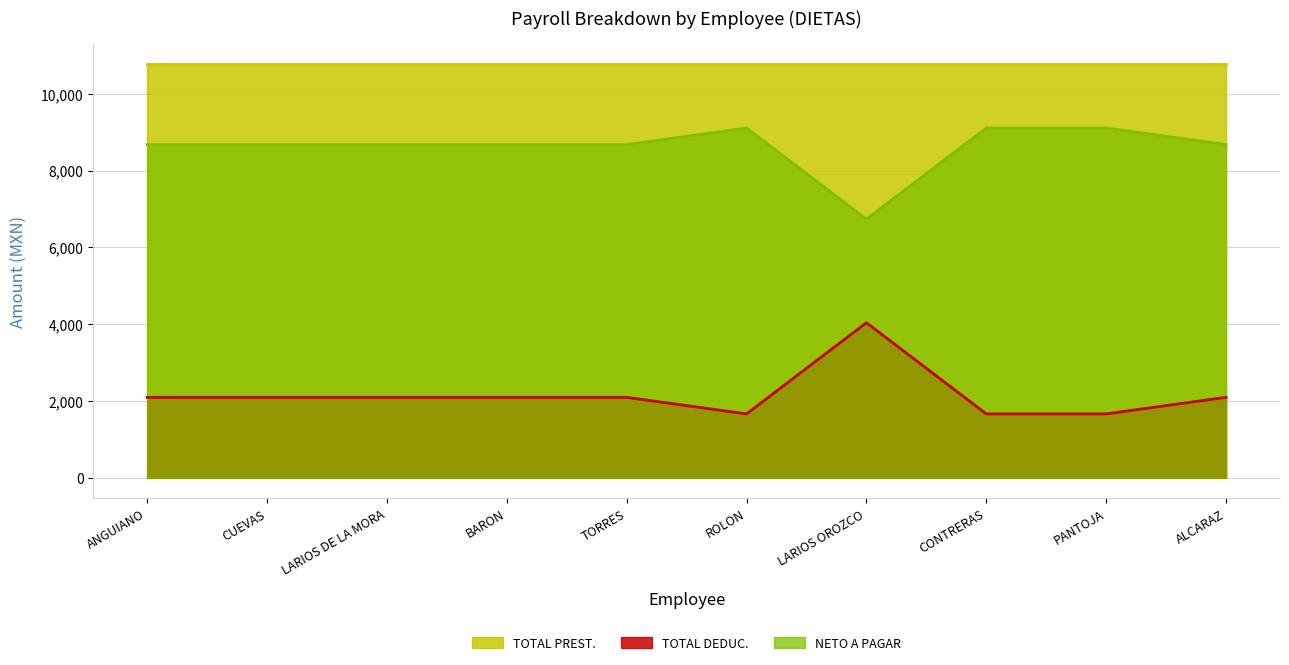

Between TORRES and ROLON, which series saw the biggest shift?

TOTAL DEDUC.